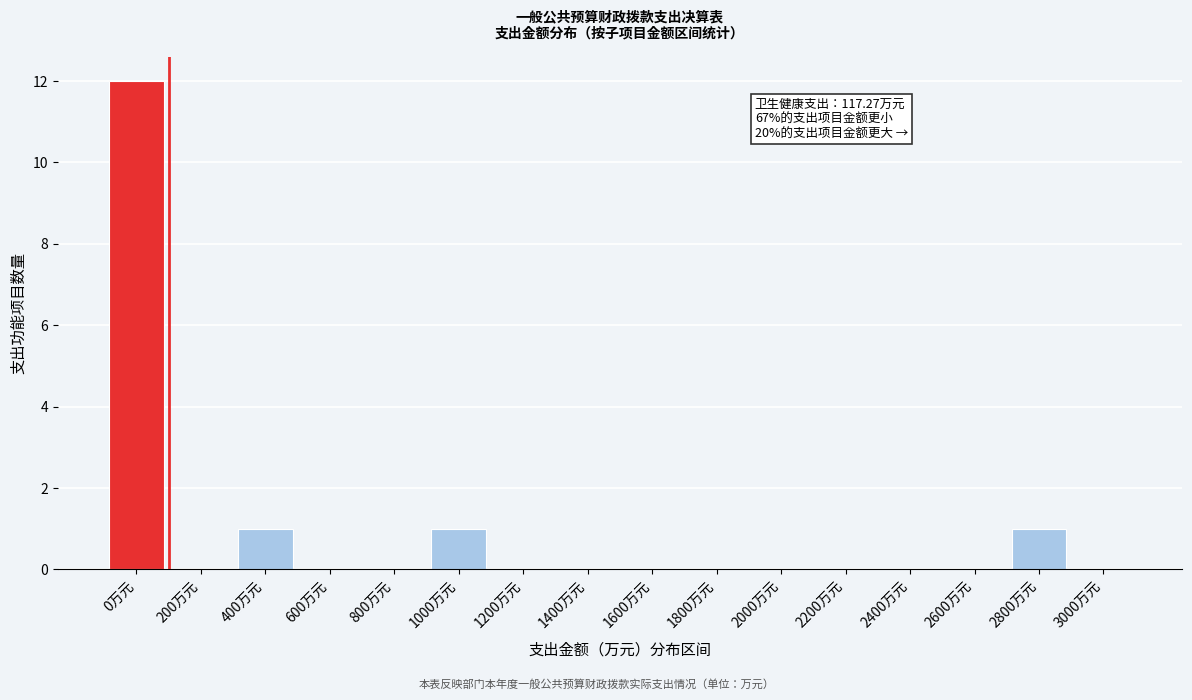

Reading left to right, extract all data points from this chart.

0万元=12	200万元=0	400万元=1	600万元=0	800万元=0	1000万元=1	1200万元=0	1400万元=0	1600万元=0	1800万元=0	2000万元=0	2200万元=0	2400万元=0	2600万元=0	2800万元=1	3000万元=0